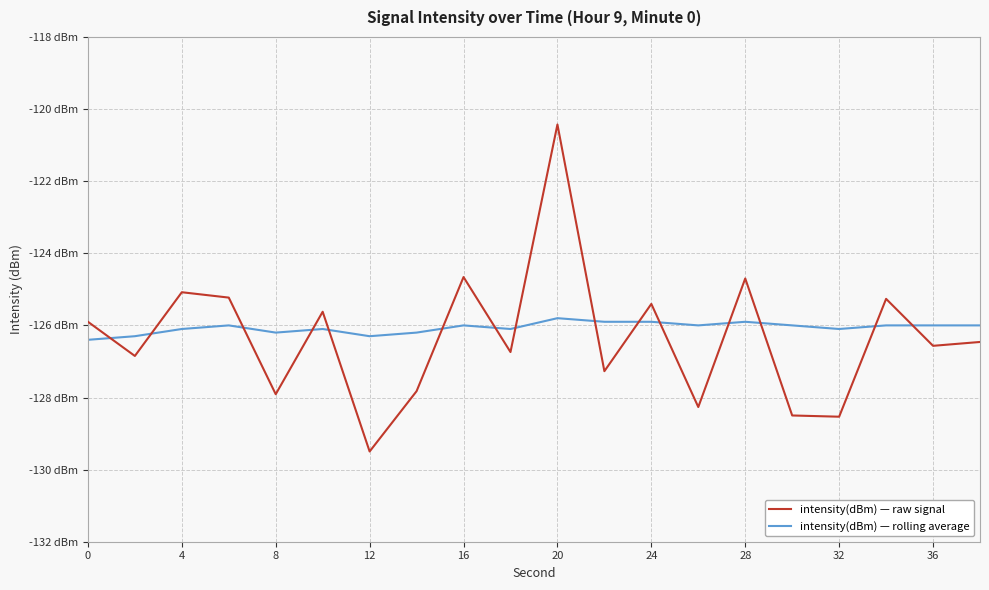

What are all the series names shown in the legend?

intensity(dBm) — raw signal, intensity(dBm) — rolling average